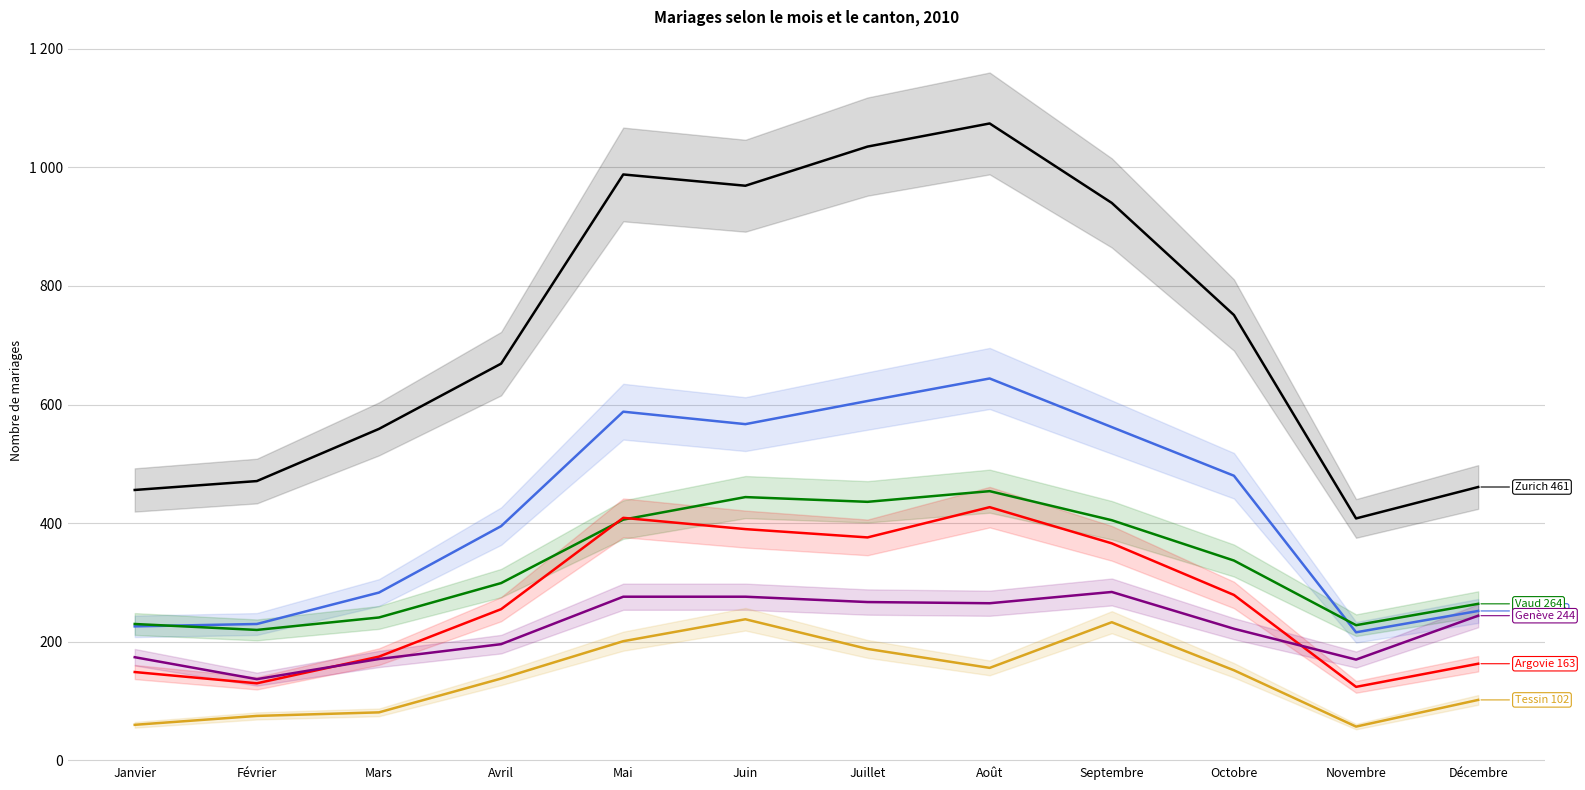

How many interior local valleys does the Berne series have?

2